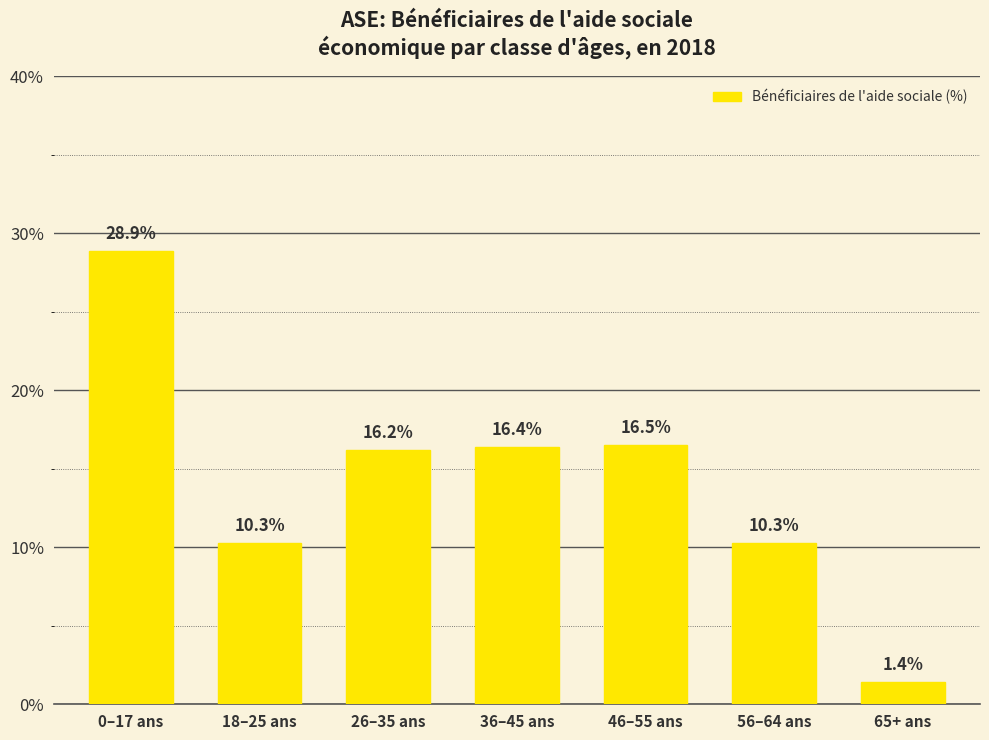

Reading left to right, what are all the values shown in this chart?

28.9	10.3	16.2	16.4	16.5	10.3	1.4